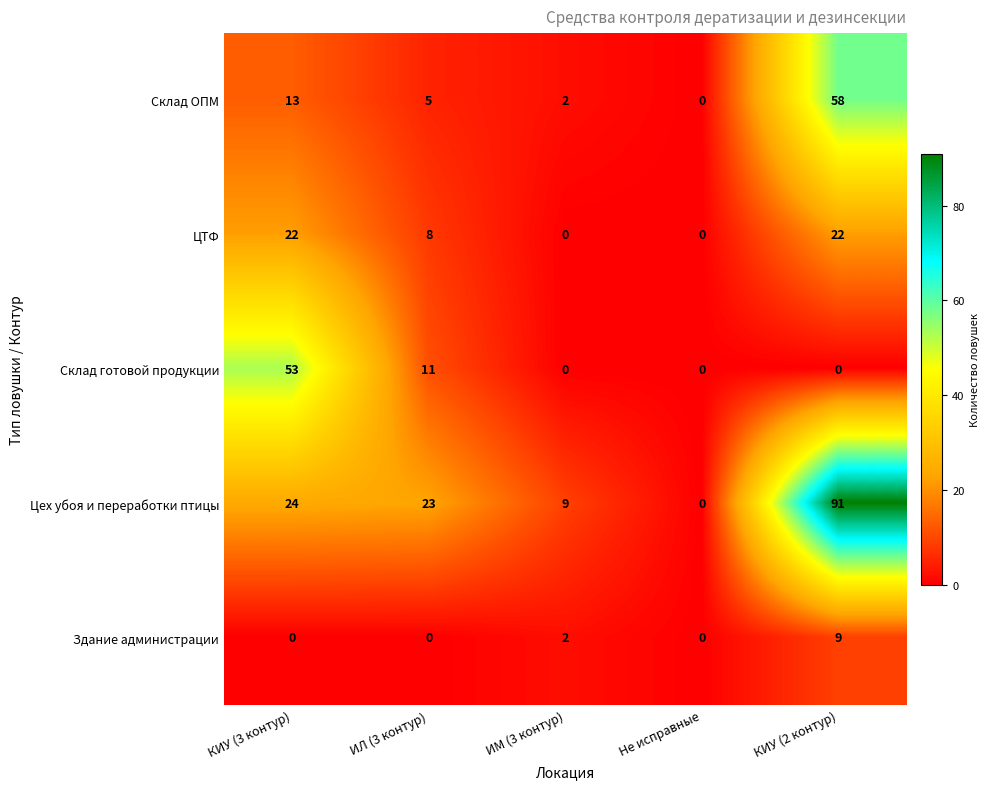

Is it true that ЦТФ equals 0 at Не исправные?

True